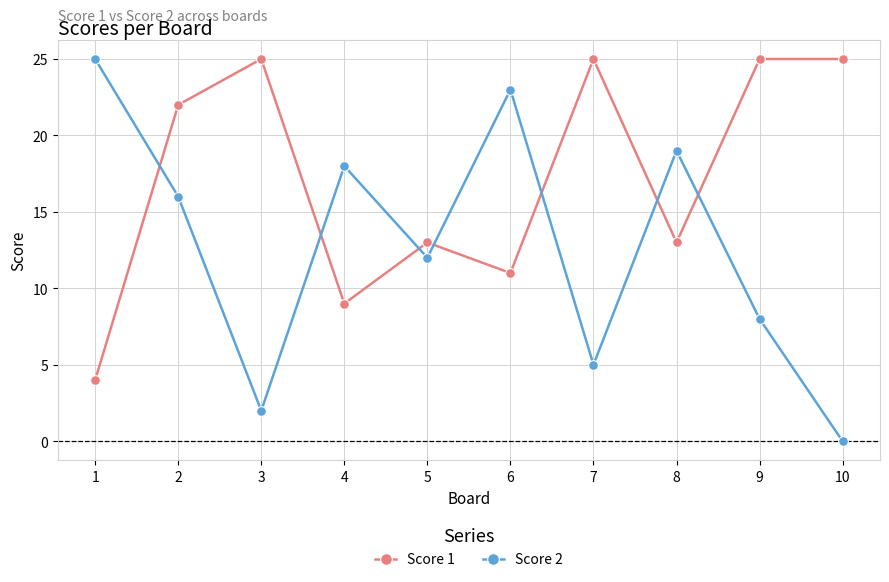

Is it true that Score 1 equals 22 at 2?

True